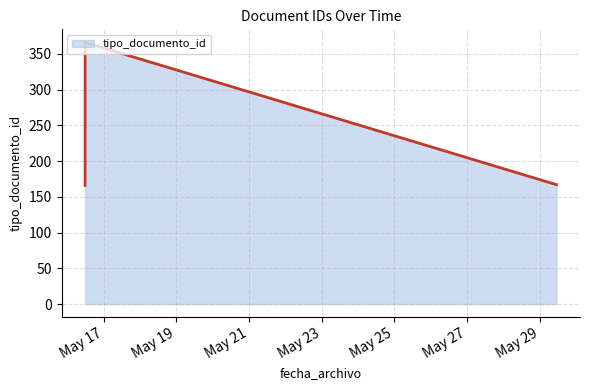

What is the maximum value shown in the chart?

366